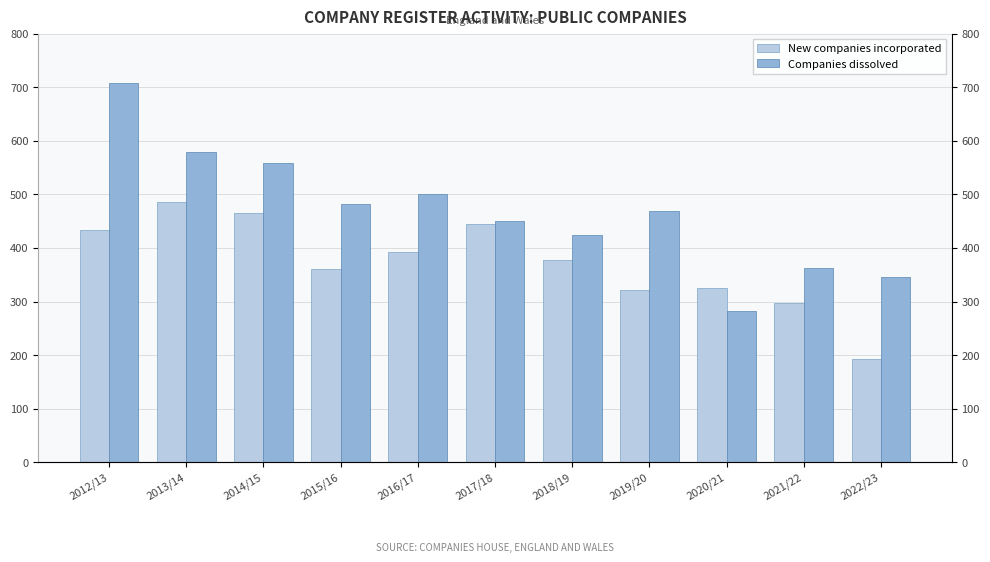

At which label is New companies incorporated closest to 339?

2020/21